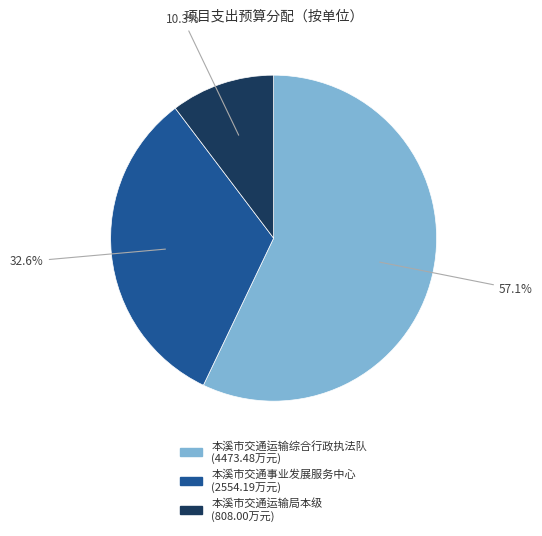

Does any single category account for the majority?

Yes